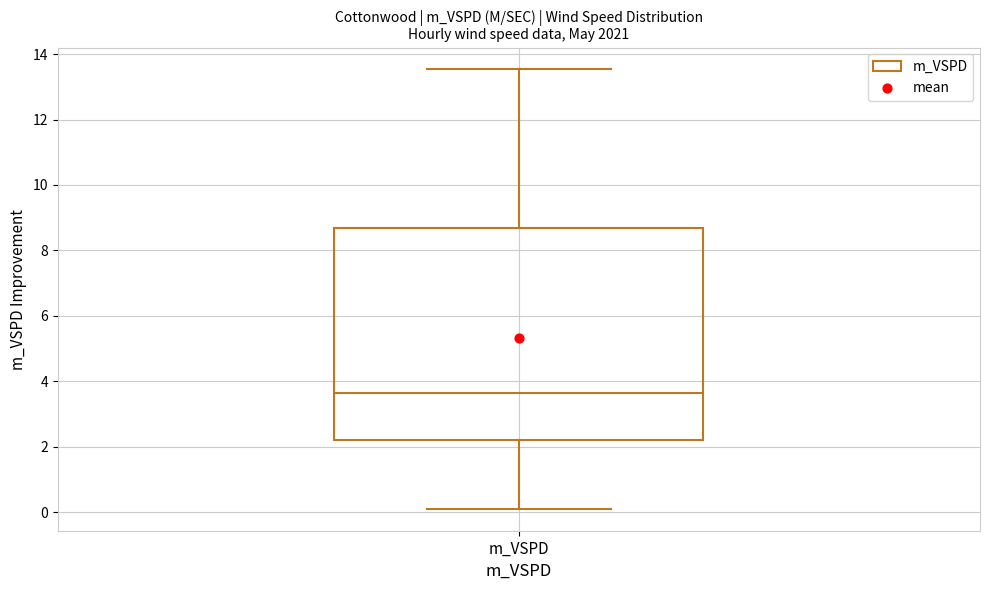

Transcribe this box plot: give where the median line is, the range the box spans, and where the two whiskers end, as read against the y-axis. The values are not printed on the chart, so give them approximately, as read against the axis.

median 3.6, box 2.2 to 8.6, whiskers 0.2 to 13.6